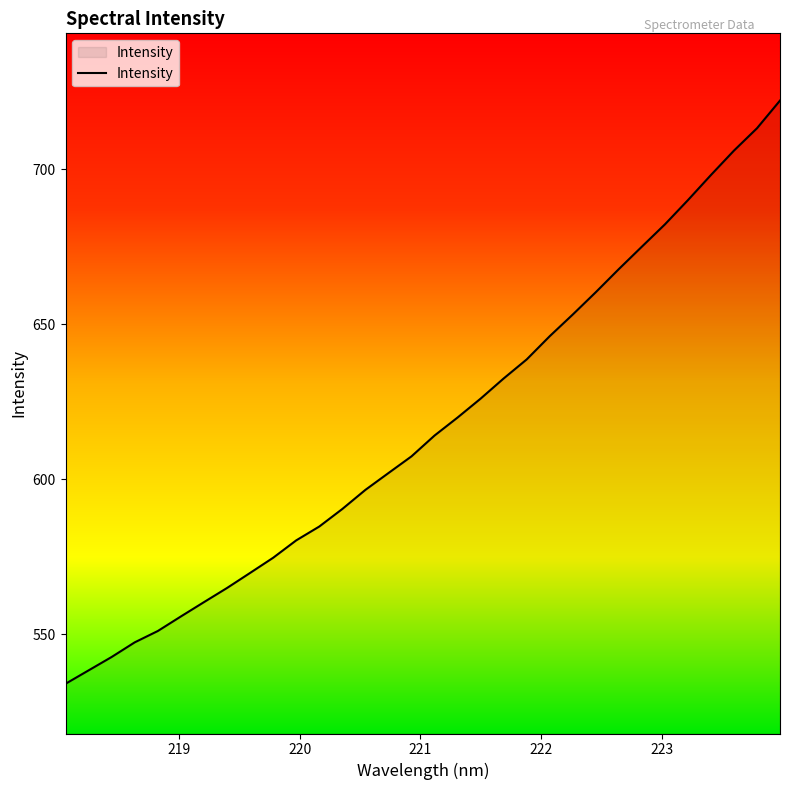

What is the greatest value displayed?

722.1